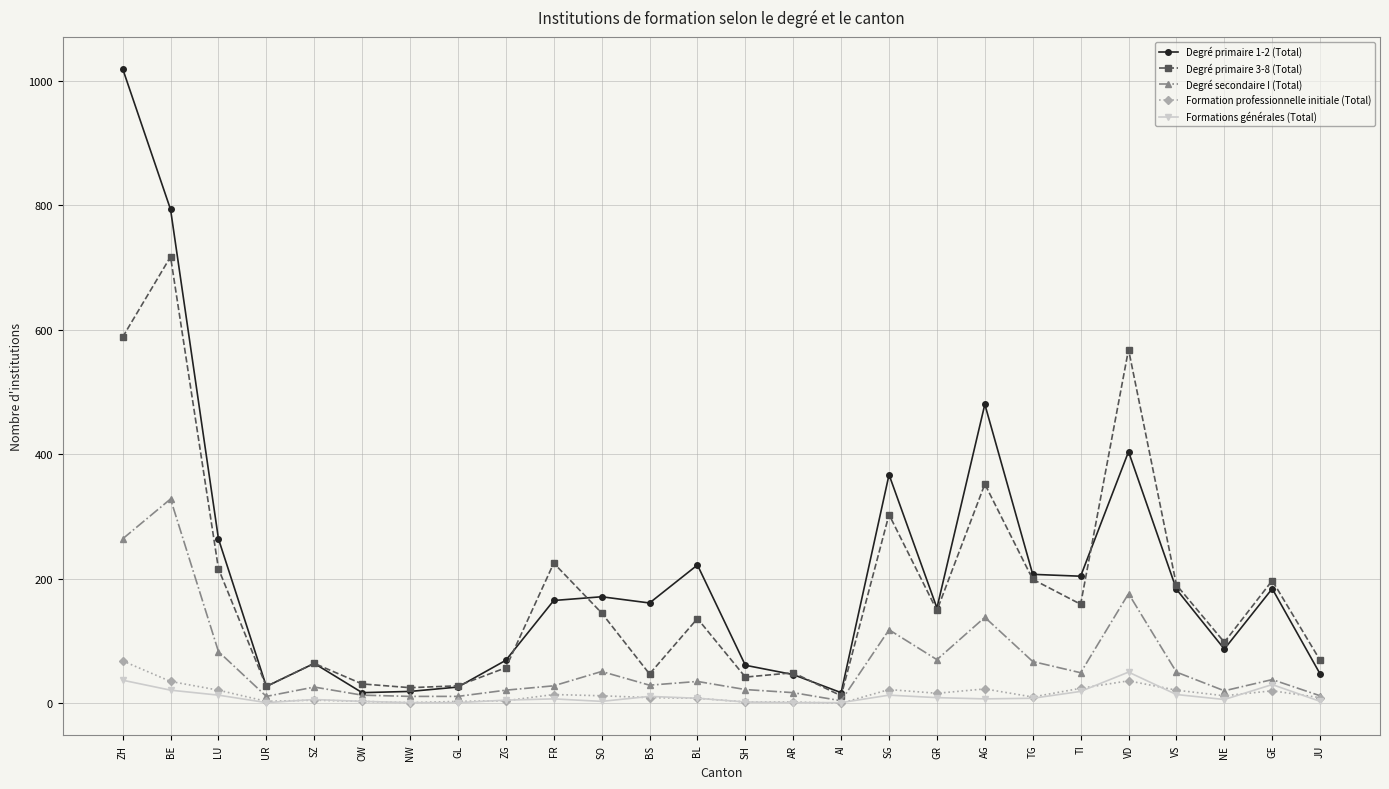

What is the minimum value for Degré secondaire I (Total)?

4